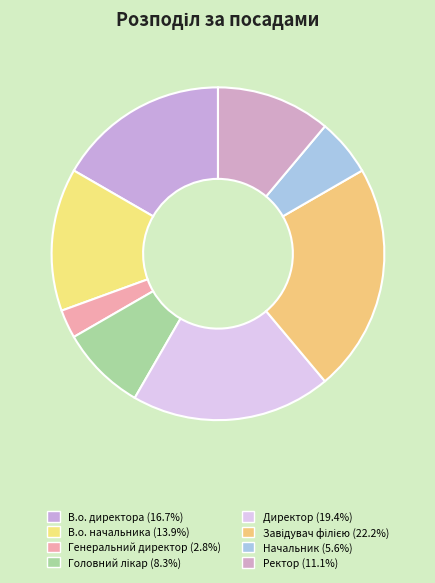

Rank the categories by value from lowest to highest.

Генеральний директор, Начальник, Головний лікар, Ректор, В.о. начальника, В.о. директора, Директор, Завідувач філією